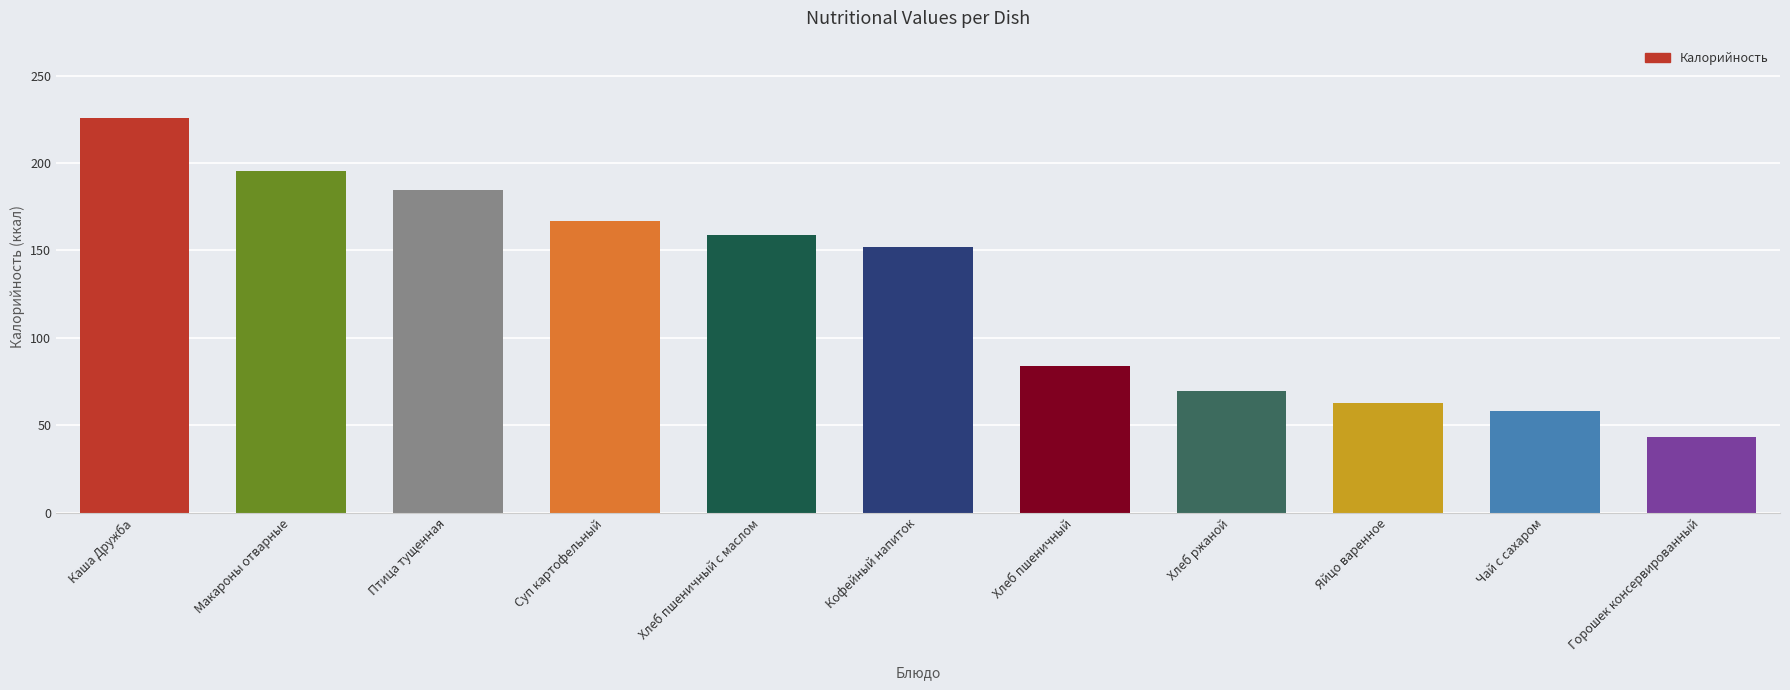

Reading left to right, extract all data points from this chart.

226.0	195.7	184.7	167.0	159.0	152.0	84.0	69.6	63.0	58.0	43.2